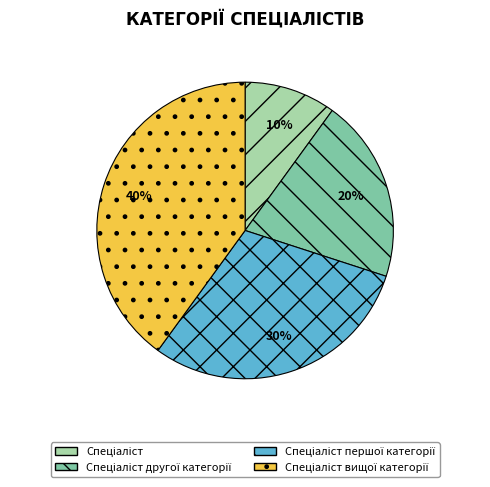

To the nearest percent, what is the average slice percentage?

25%